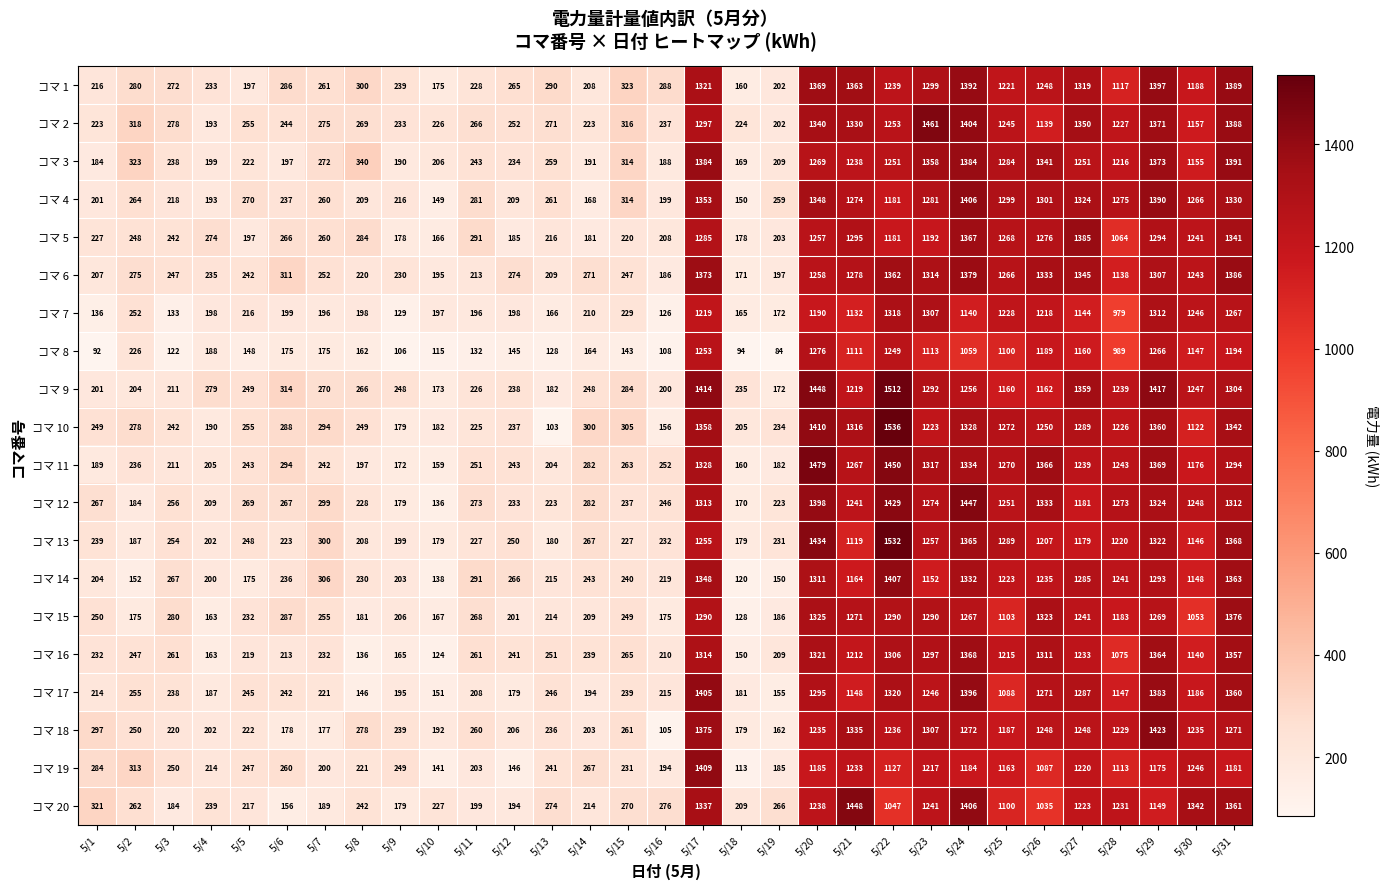

Between 5/21 and 5/24, which series saw the biggest shift?

コマ 17